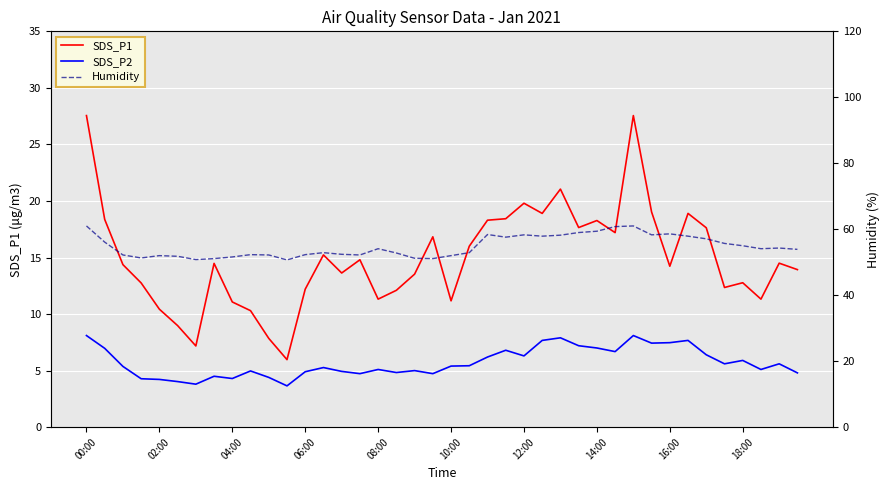

How many data points in Humidity are above 54?

20